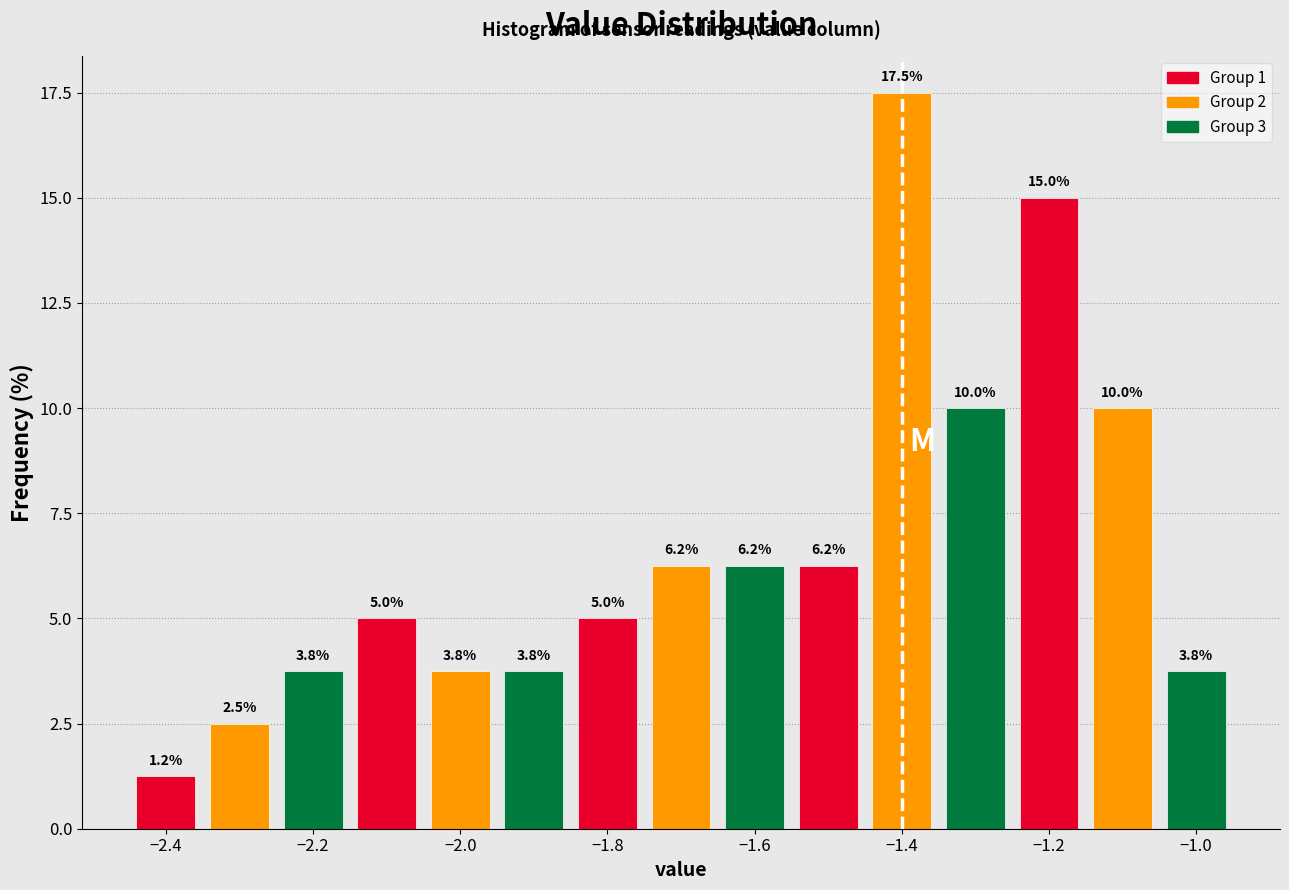

Which range on the x-axis has the tallest bar?

-1.45 to -1.35